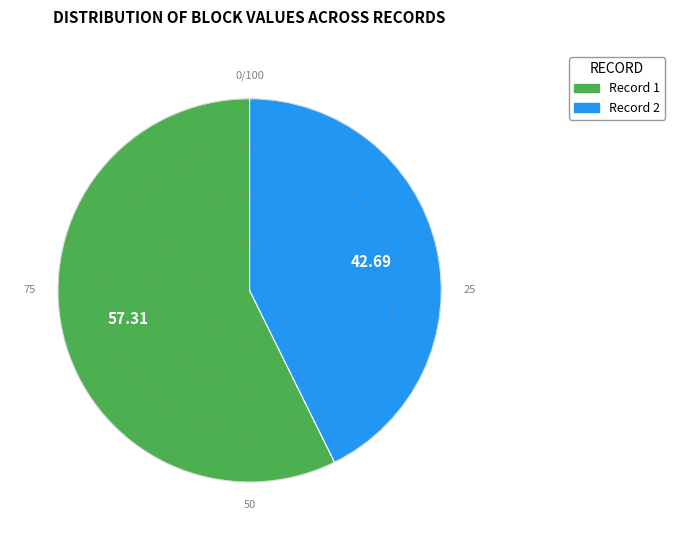

Is there any slice that represents more than half of the pie?

Yes